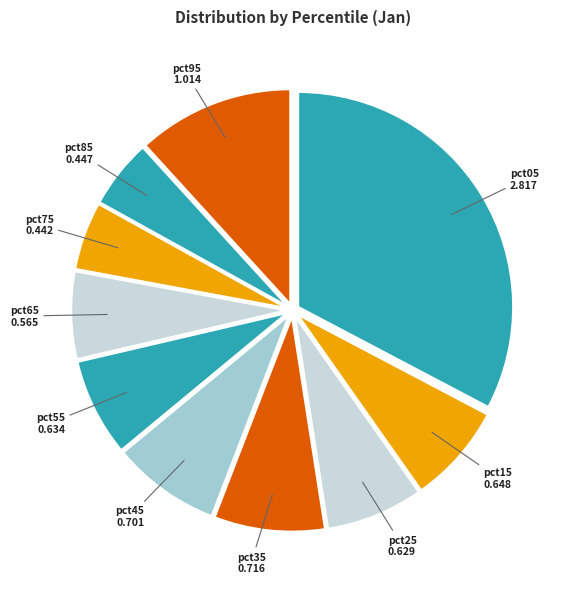

Between pct55 and pct35, which is larger?

pct35